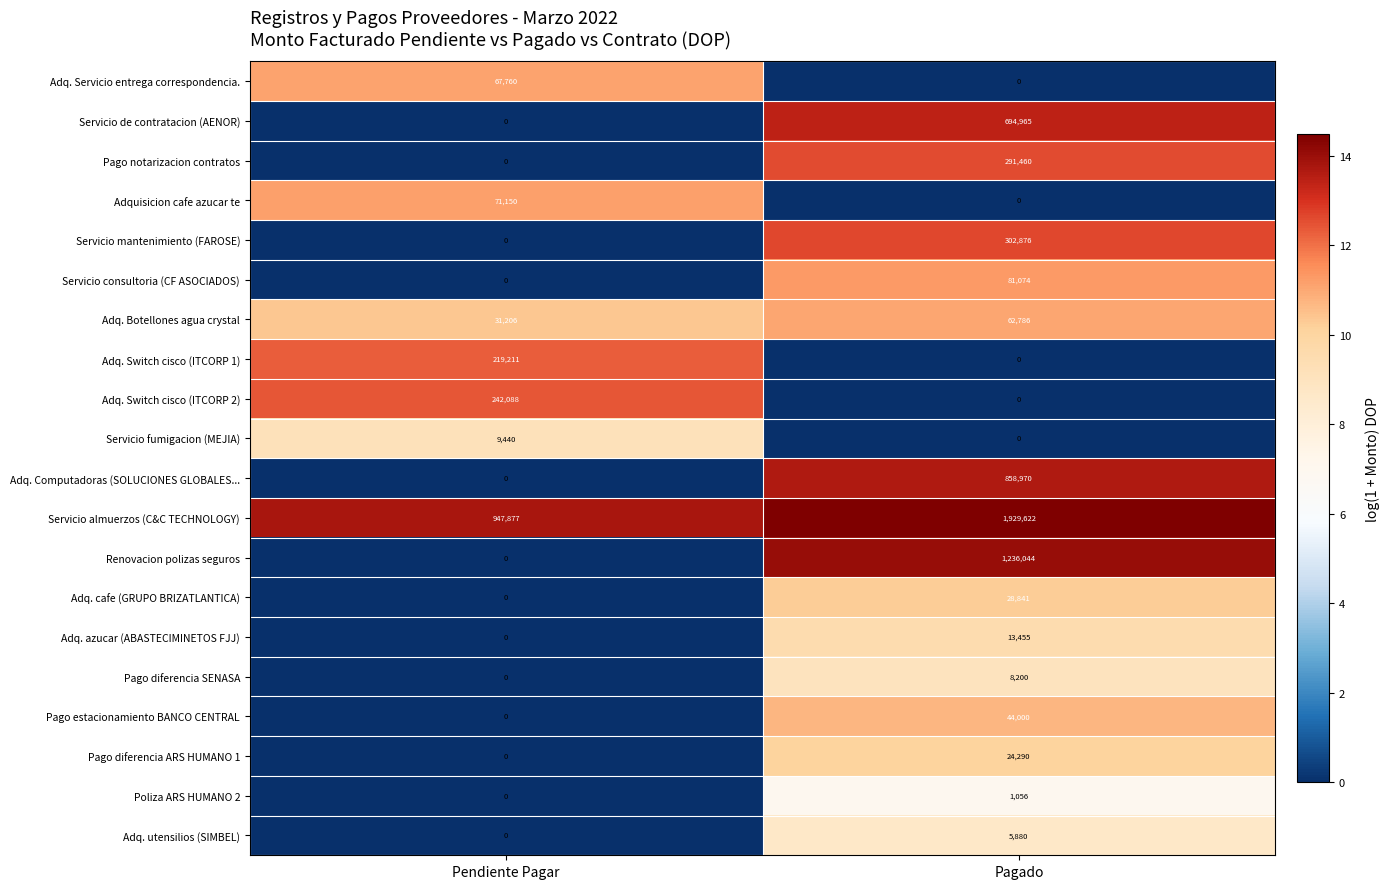

The value of Servicio almuerzos (C&C TECHNOLOGY) at Pendiente Pagar is 947877. True or false?

True